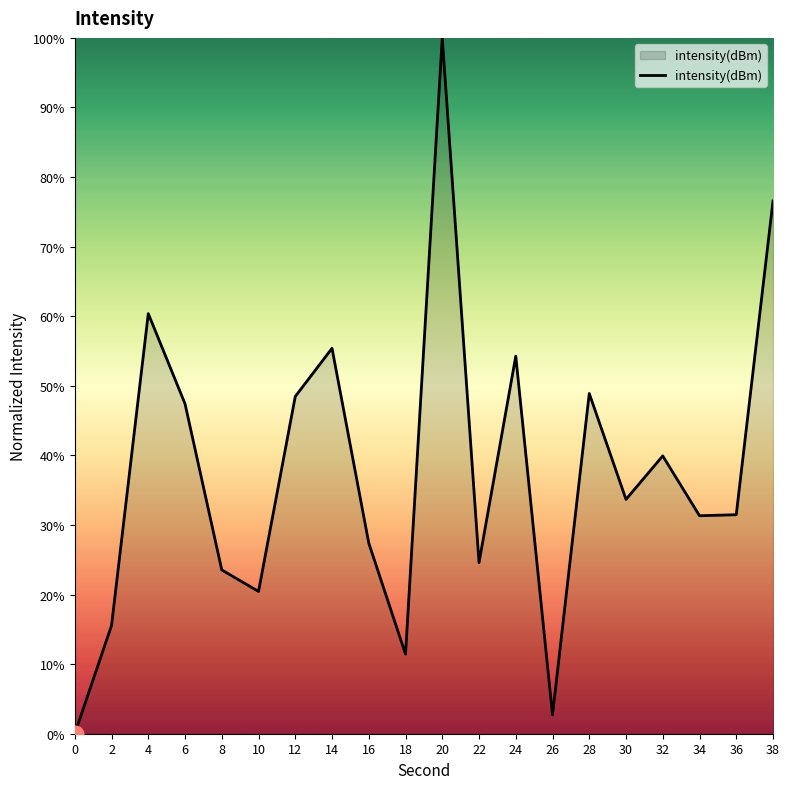

Count the number of values greater than 33.

10